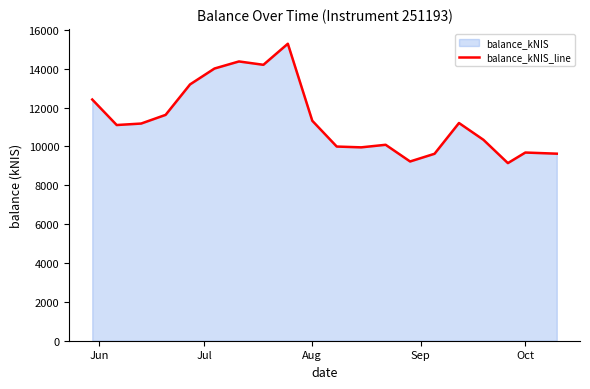

Does the chart have visible grid lines?

No